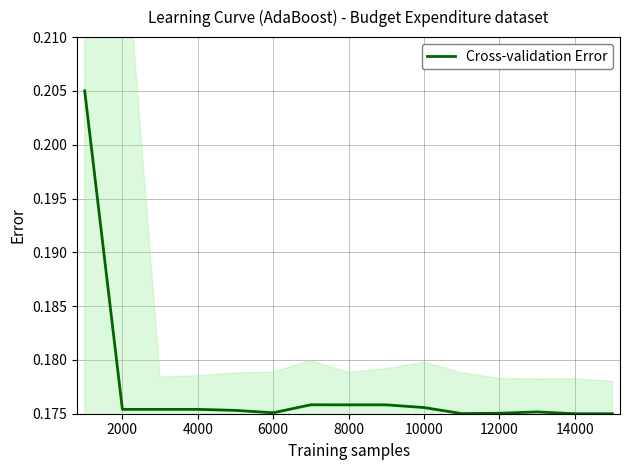

How many data points does each series have?

15